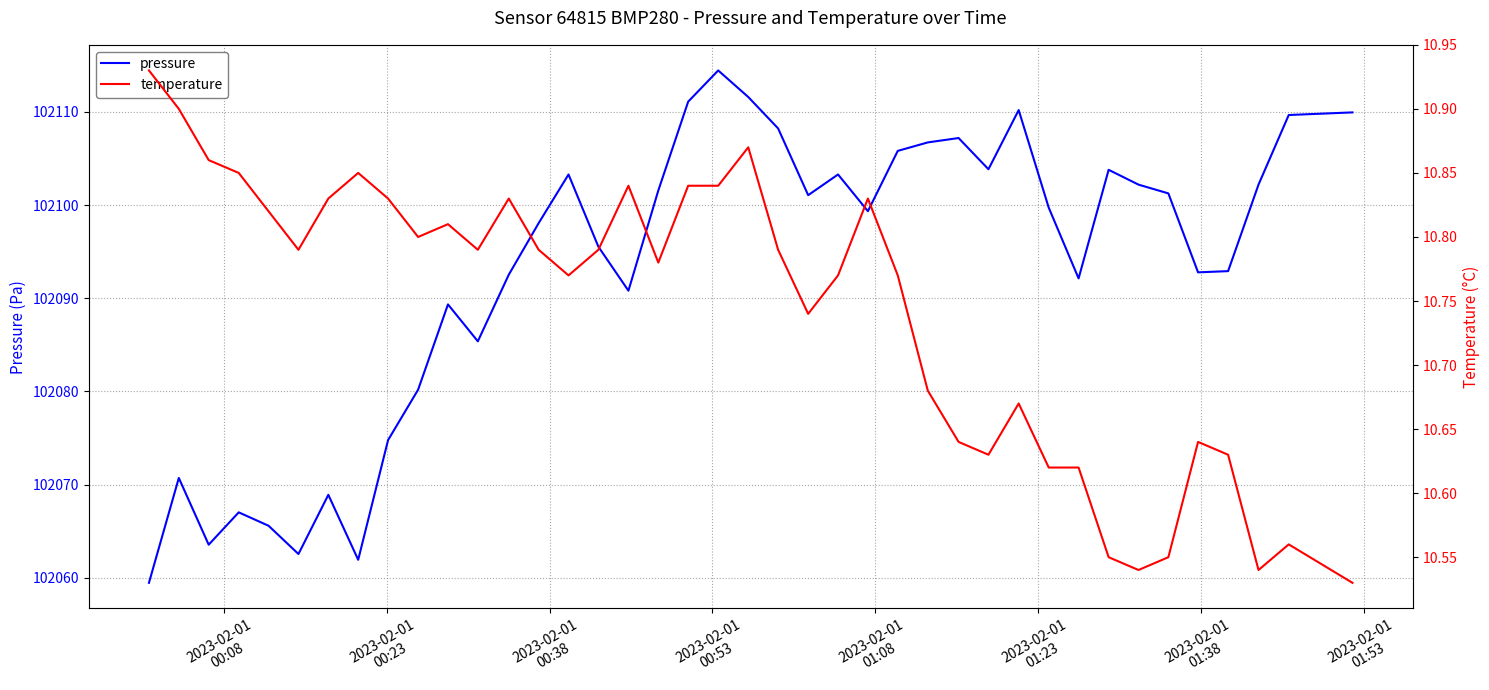

What is the highest value of the pressure series?

102114.4